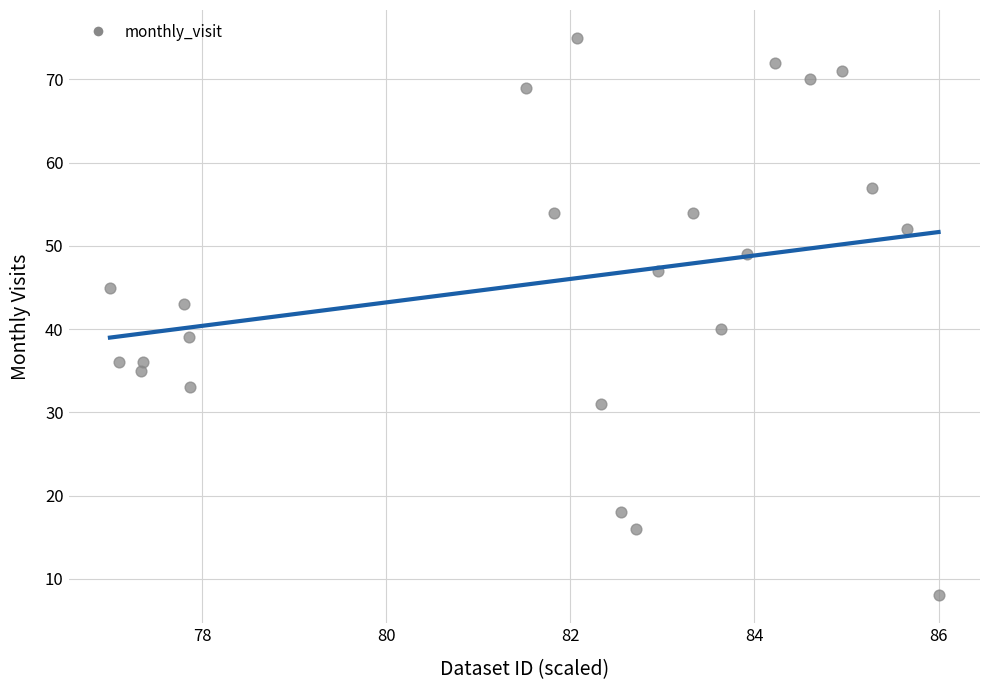

What Y value in the scatter plot is closest to 41?

40